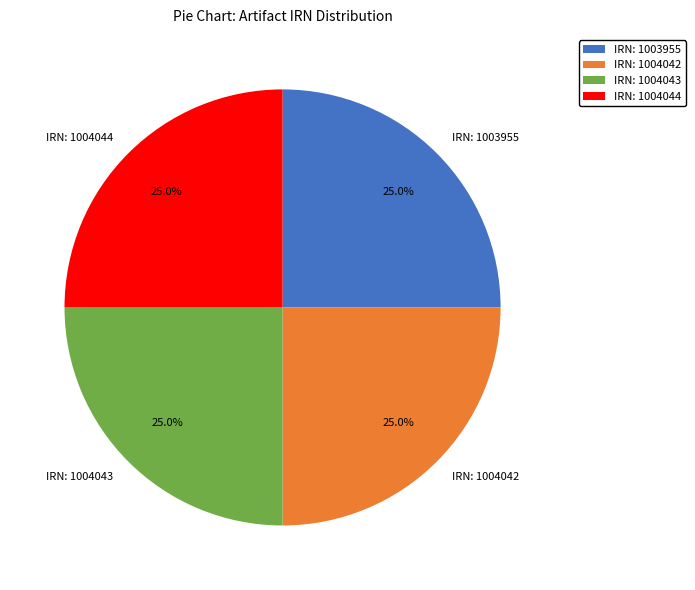

Is there a majority slice in this chart?

No